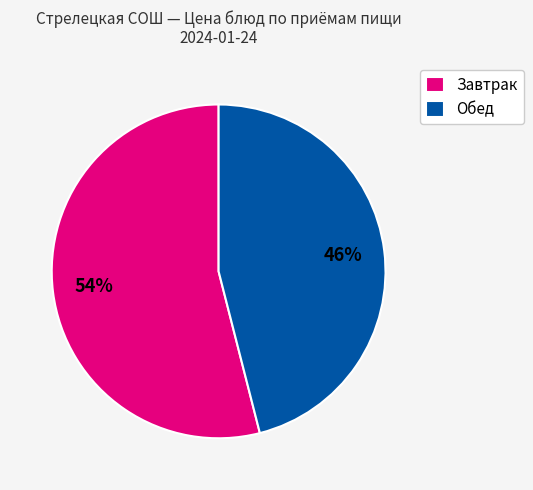

Which category has the smallest portion of the pie?

Обед